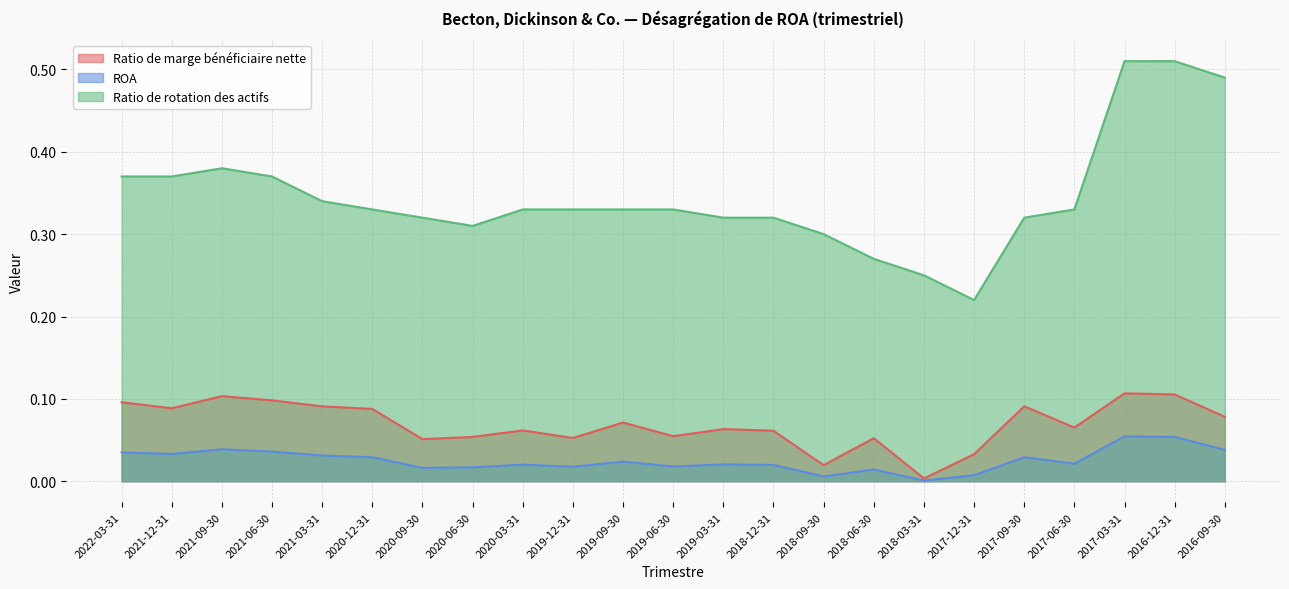

True or false: Ratio de marge bénéficiaire nette has a value of 0.1 at 2019-03-31.

True